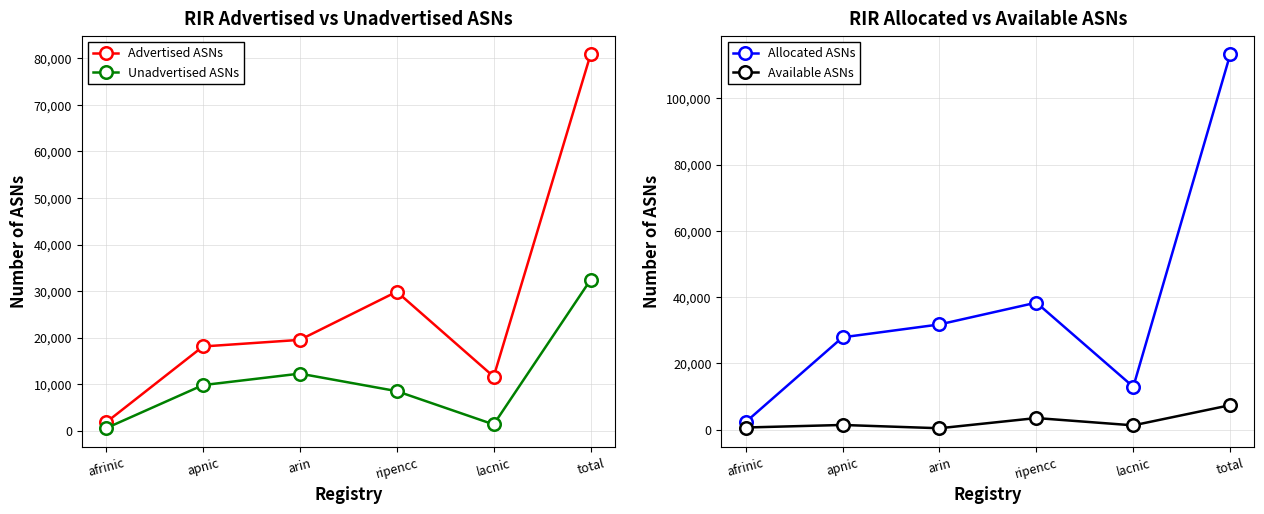

Is the value of Unadvertised ASNs at ripencc greater than the value of Allocated ASNs at afrinic?

Yes